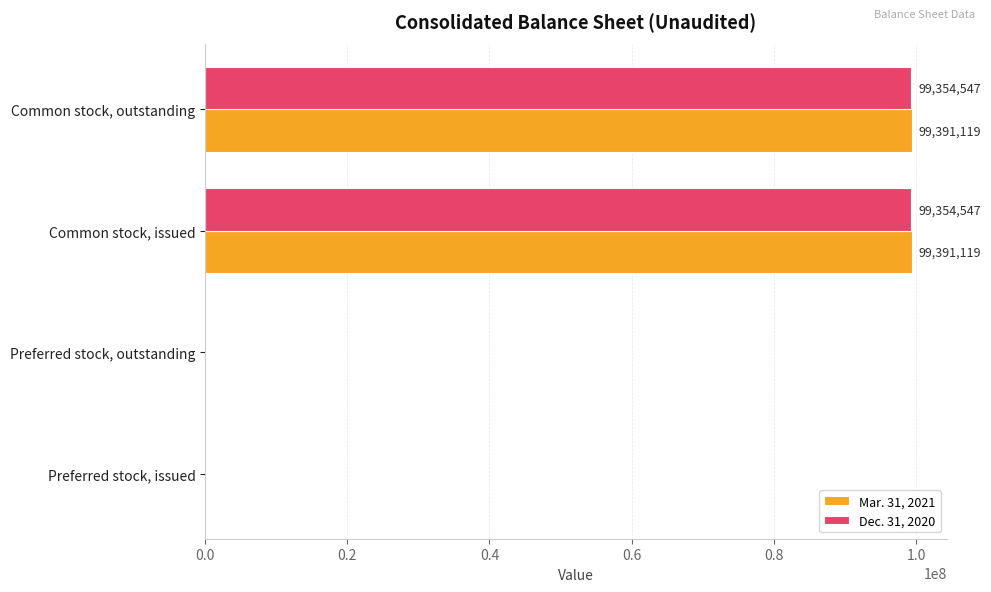

What is the sum of all Mar. 31, 2021 values?

198782238